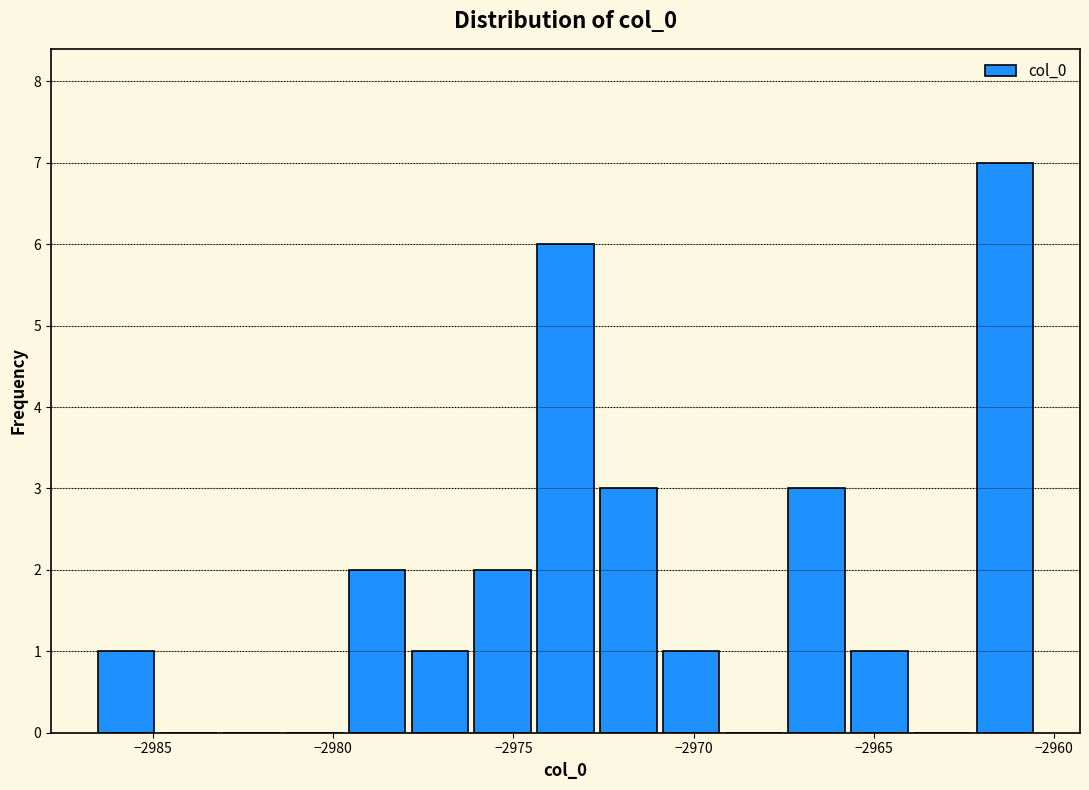

Read against the x-axis, roughly where is the centre of the tallest bar?

-2961.5